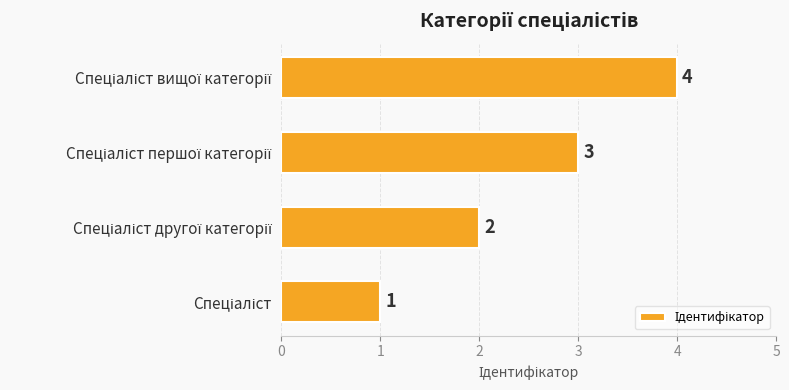

What is the sum of all values?

10